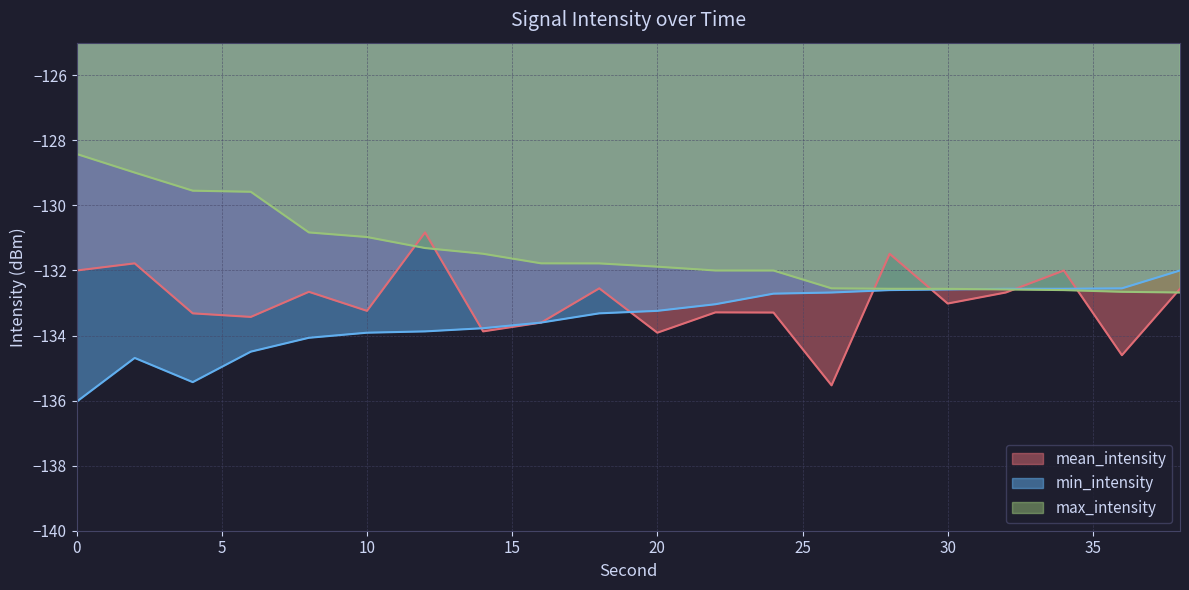

Rank the series by their average value, from highest to lowest.

max_intensity, mean_intensity, min_intensity